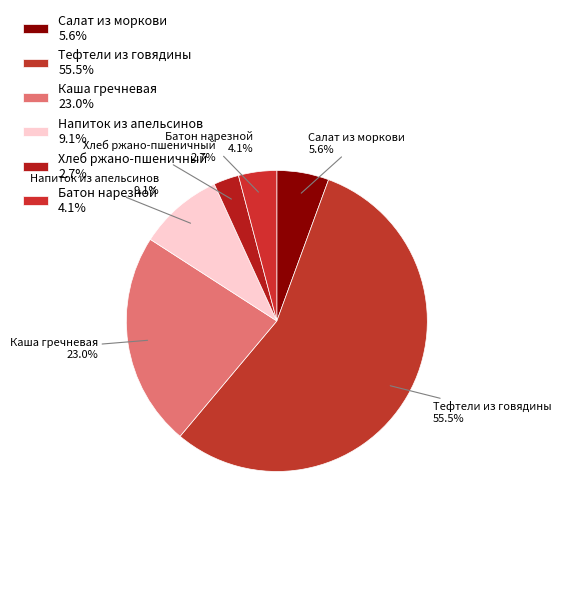

Between Салат из моркови 5.6% and Батон нарезной 4.1%, which is larger?

Салат из моркови 5.6%